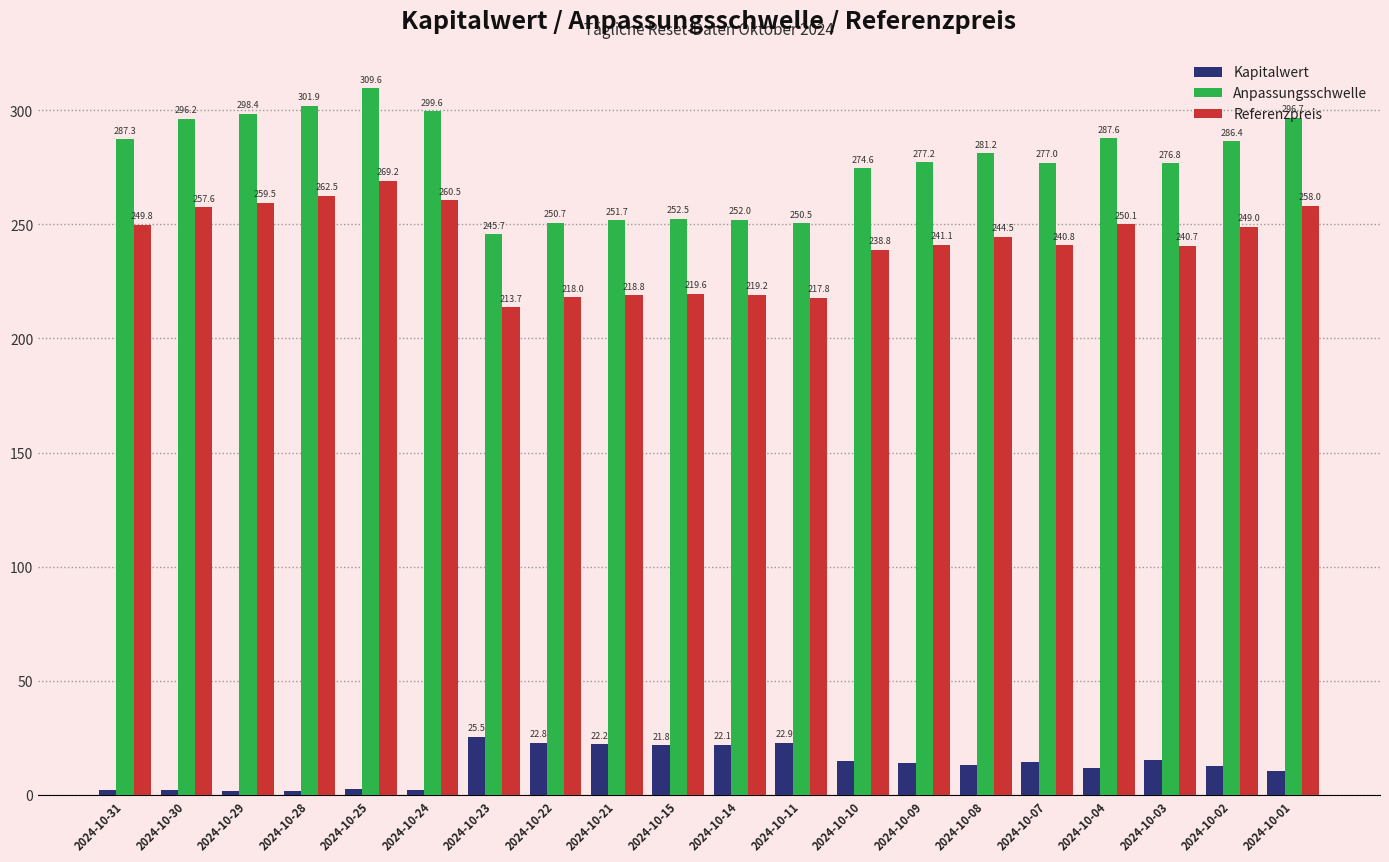

How many bars are there in total?

60